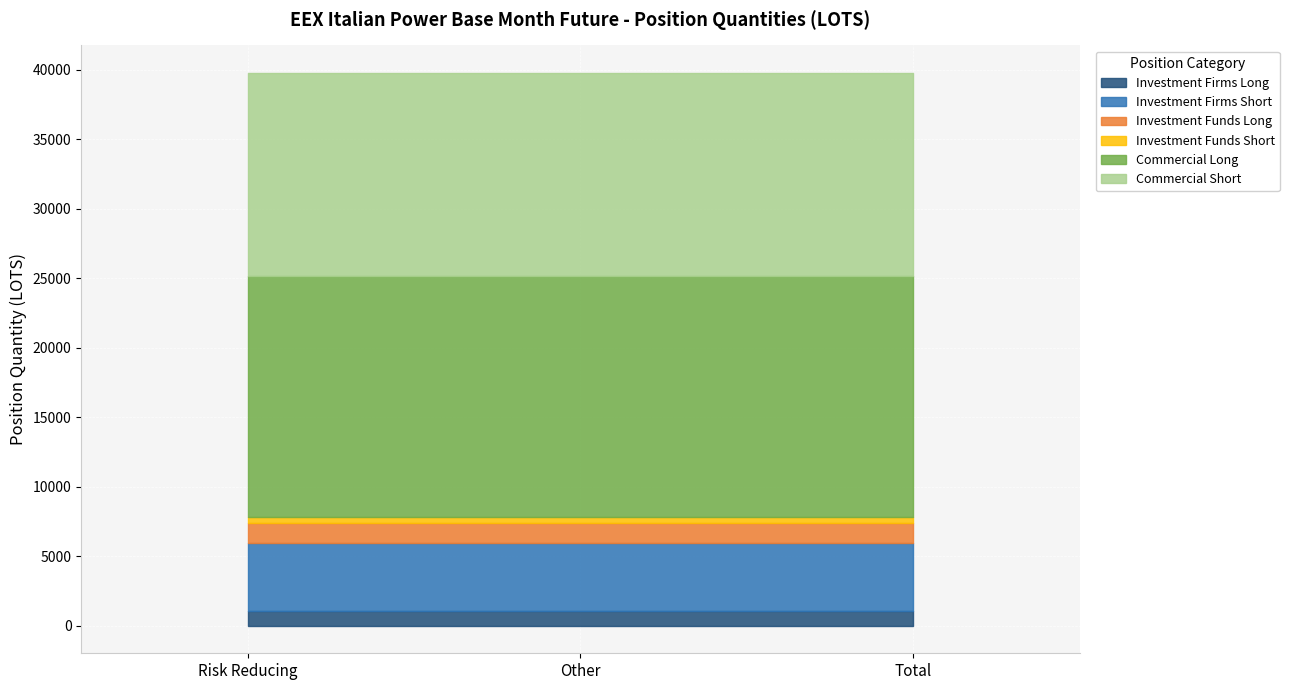

What is the label of the 1st point from the left?

Risk Reducing